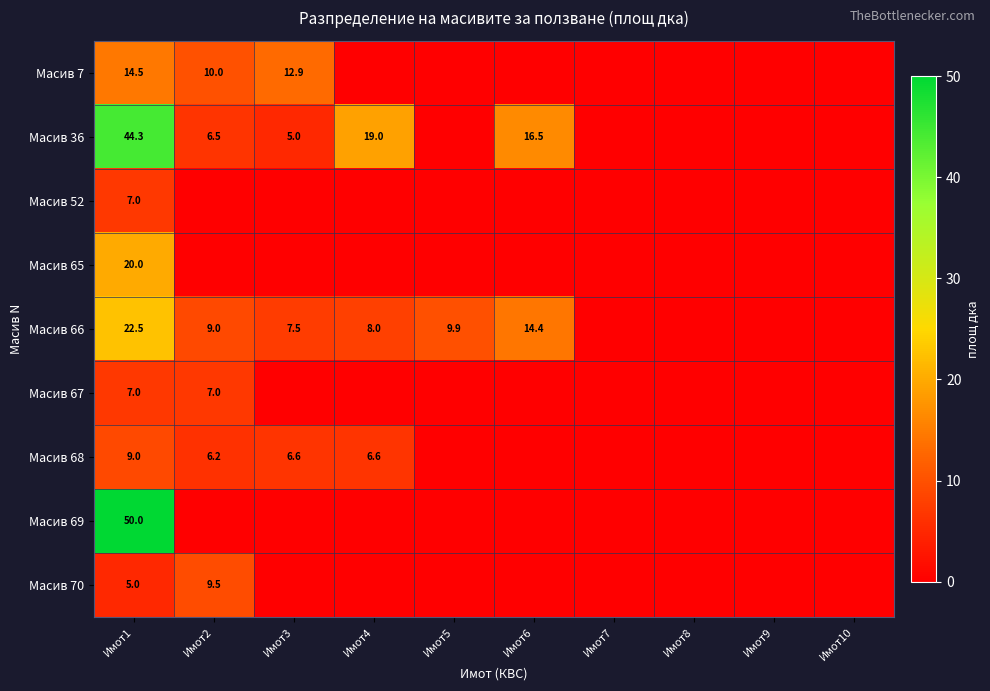

True or false: Масив 67 has a value of 7.0 at Имот1.

True